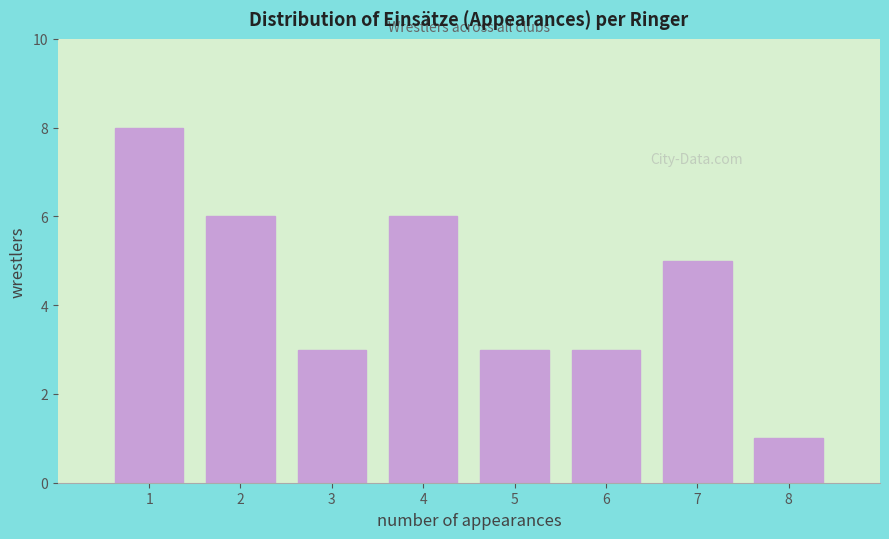

Reading left to right, what are all the values shown in this chart?

8	6	3	6	3	3	5	1